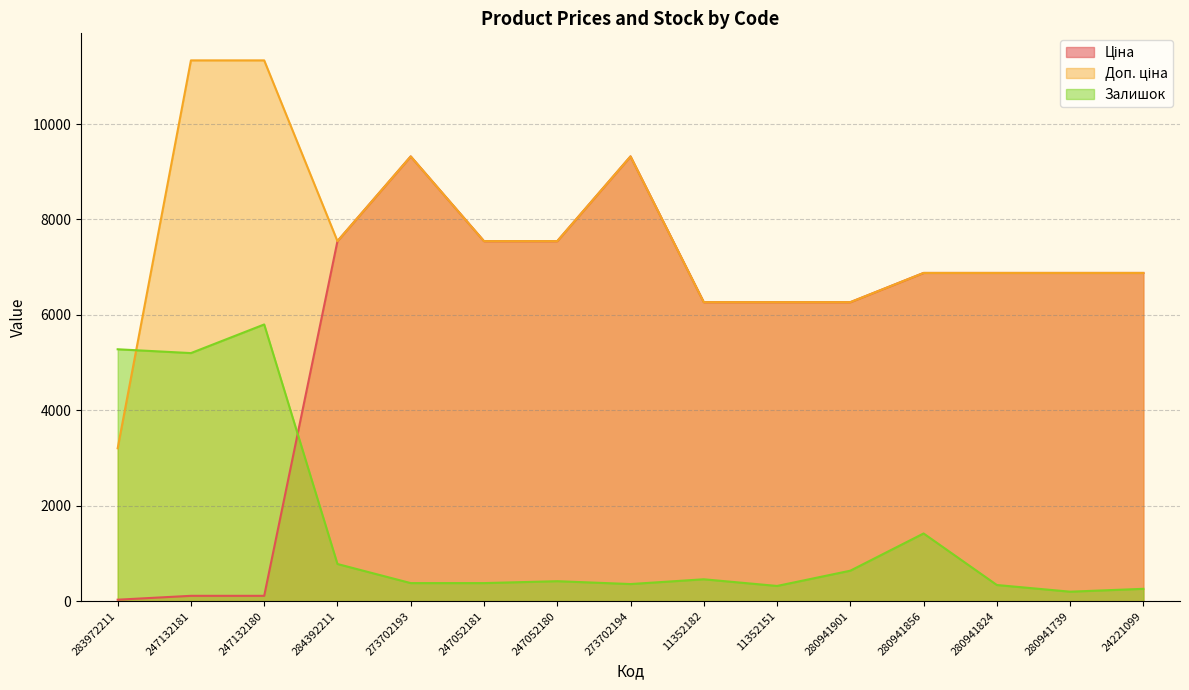

Is the value of Доп. ціна at 247052181 greater than the value of Ціна at 11352151?

Yes